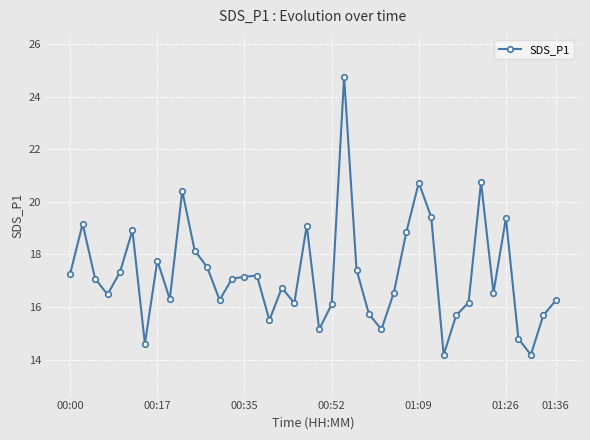

What is the minimum value shown in the chart?

14.2